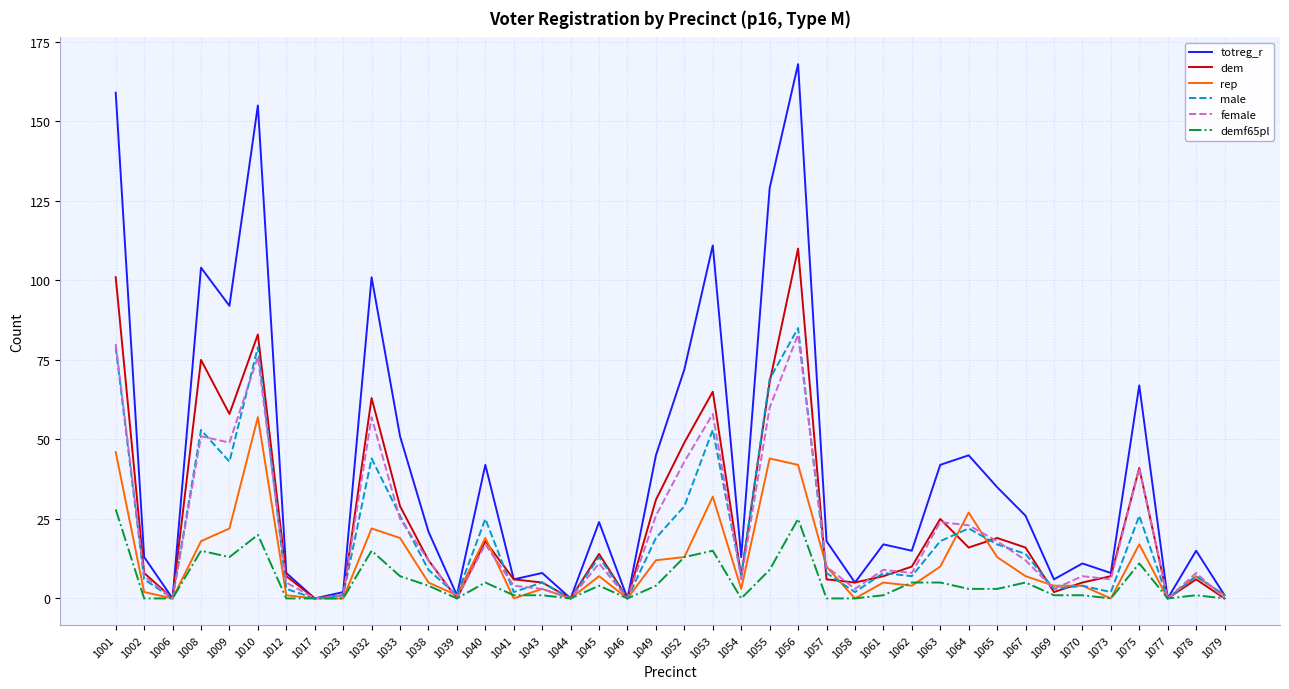

The totreg_r series shows 15 at 1078. True or false?

True